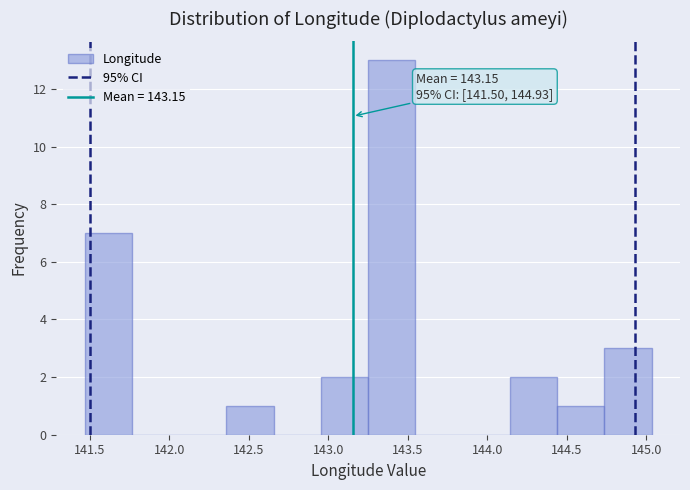

Which range on the x-axis has the tallest bar?

143.25 to 143.55